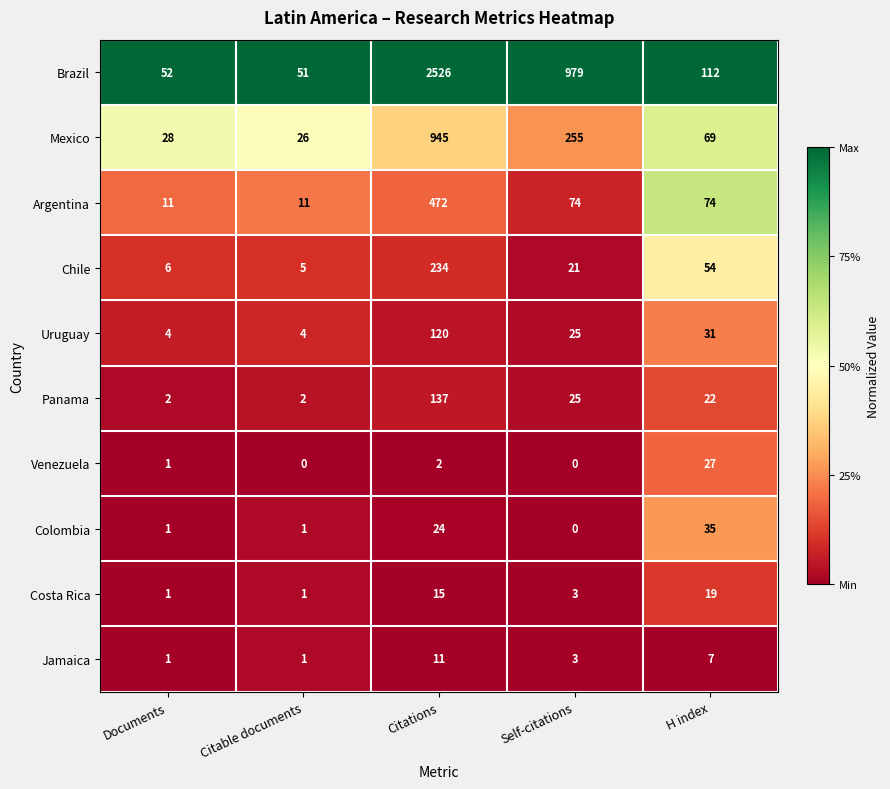

What is the difference between the maximum and minimum values in the Panama series?

135